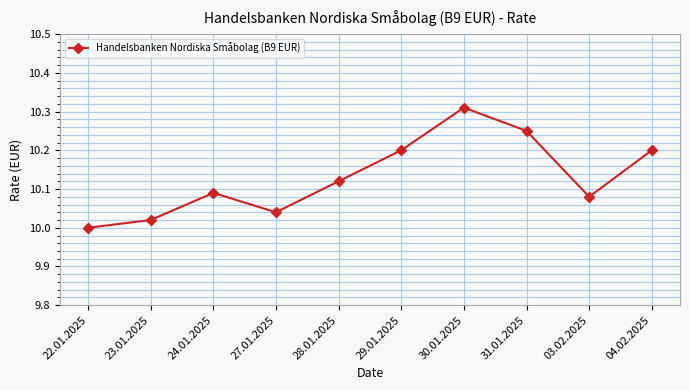

Is it true that the value at 30.01.2025 is 15.8?

False